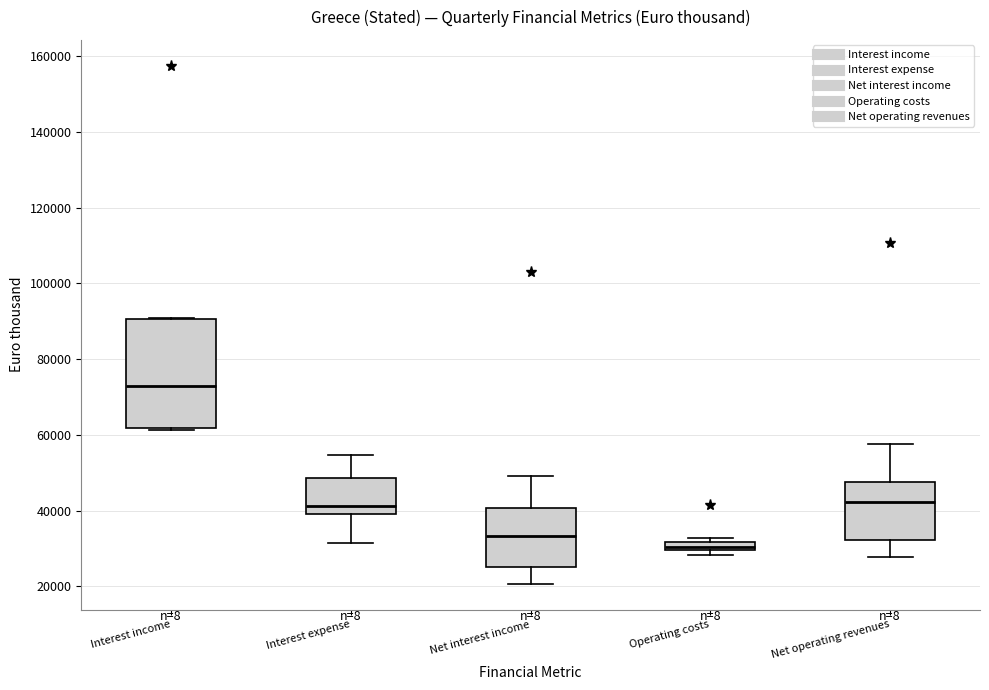

Where is the lower edge of the box for Operating costs on the y-axis? The values are not printed on the chart, so give them approximately, as read against the axis.

30000